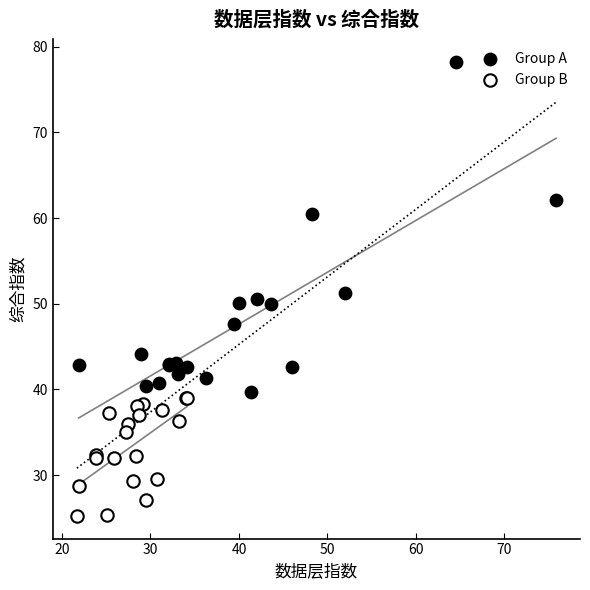

Which series reaches the minimum Y coordinate?

Group B